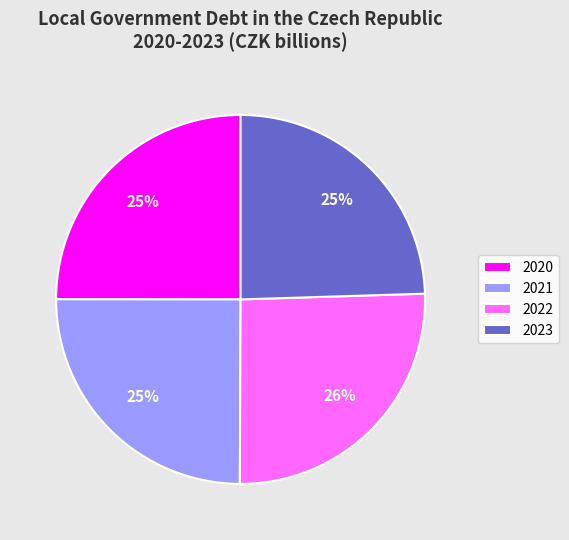

Which slice is the largest?

2022